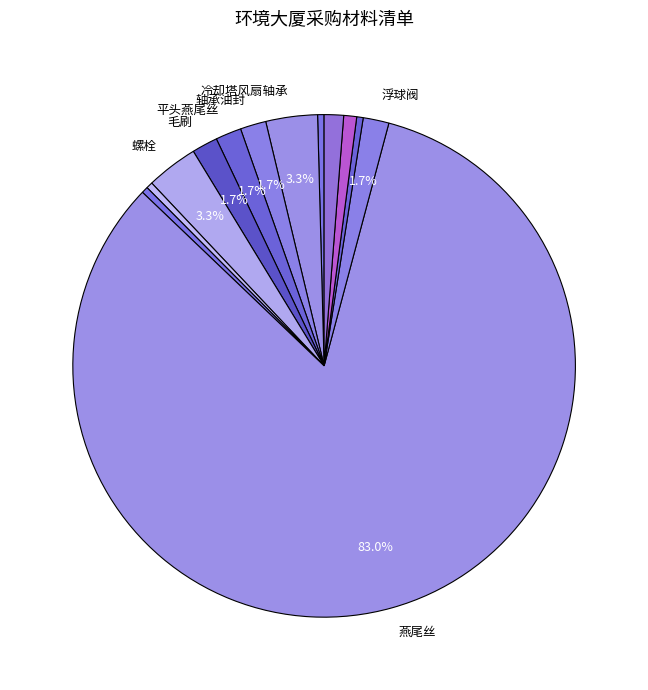

Count the number of slices in the pie.

13